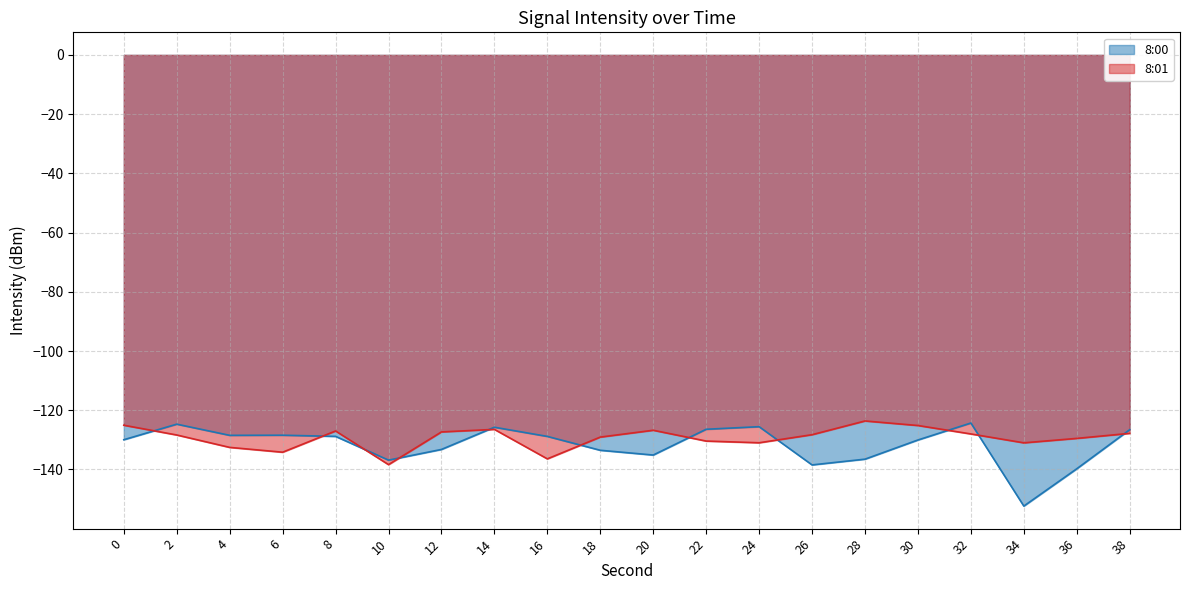

After their last crossing, which series has the higher values: 8:01 or 8:00?

8:00